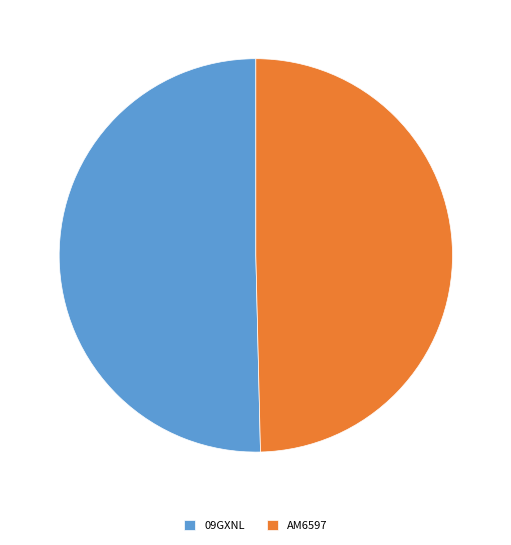

Count the number of slices in the pie.

2